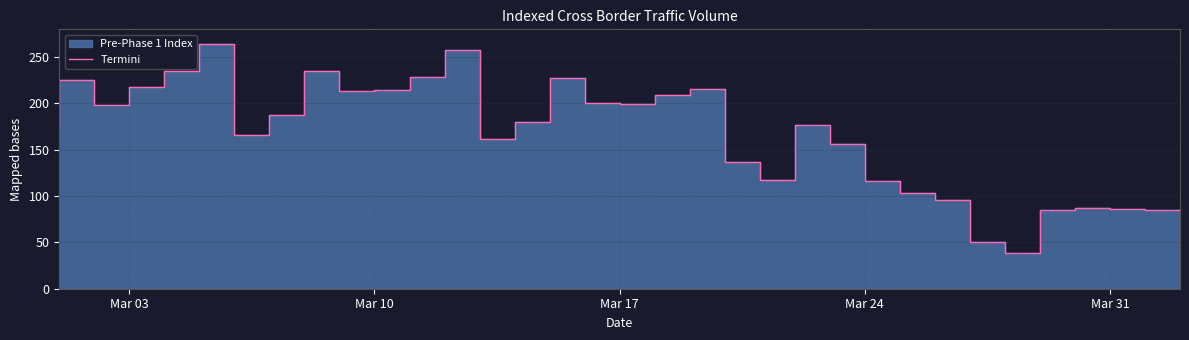

How many points are lower than both their immediate neighbors (excluding endpoints)?

7